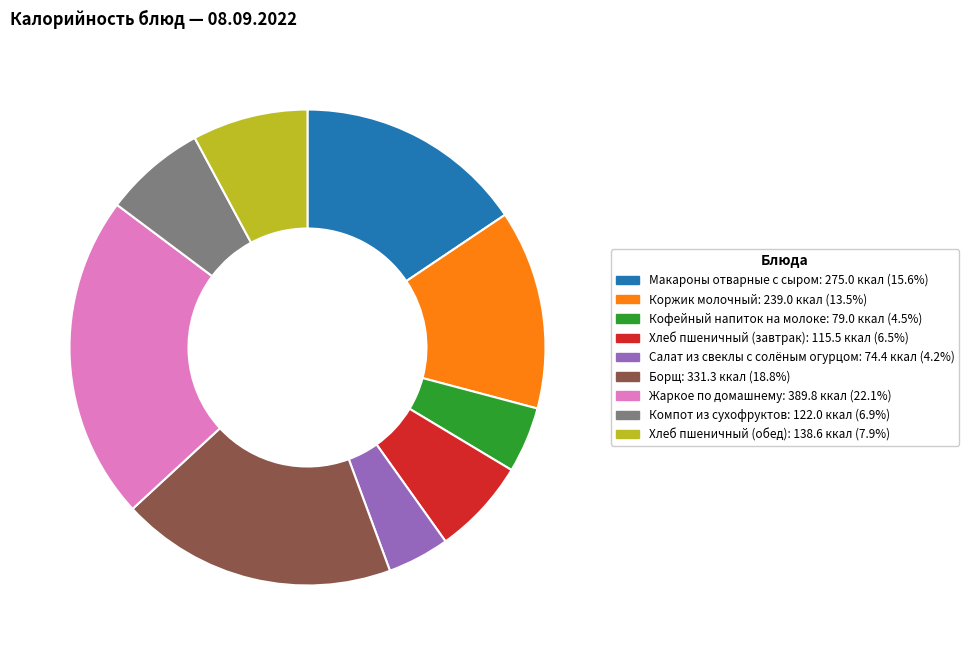

Which slice is the largest?

Жаркое по домашнему